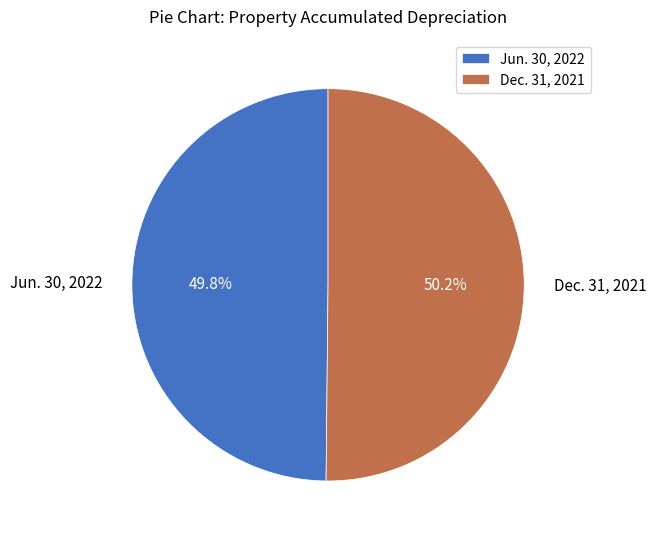

Approximately how many times larger is the value at Jun. 30, 2022 compared to Dec. 31, 2021?

1.0